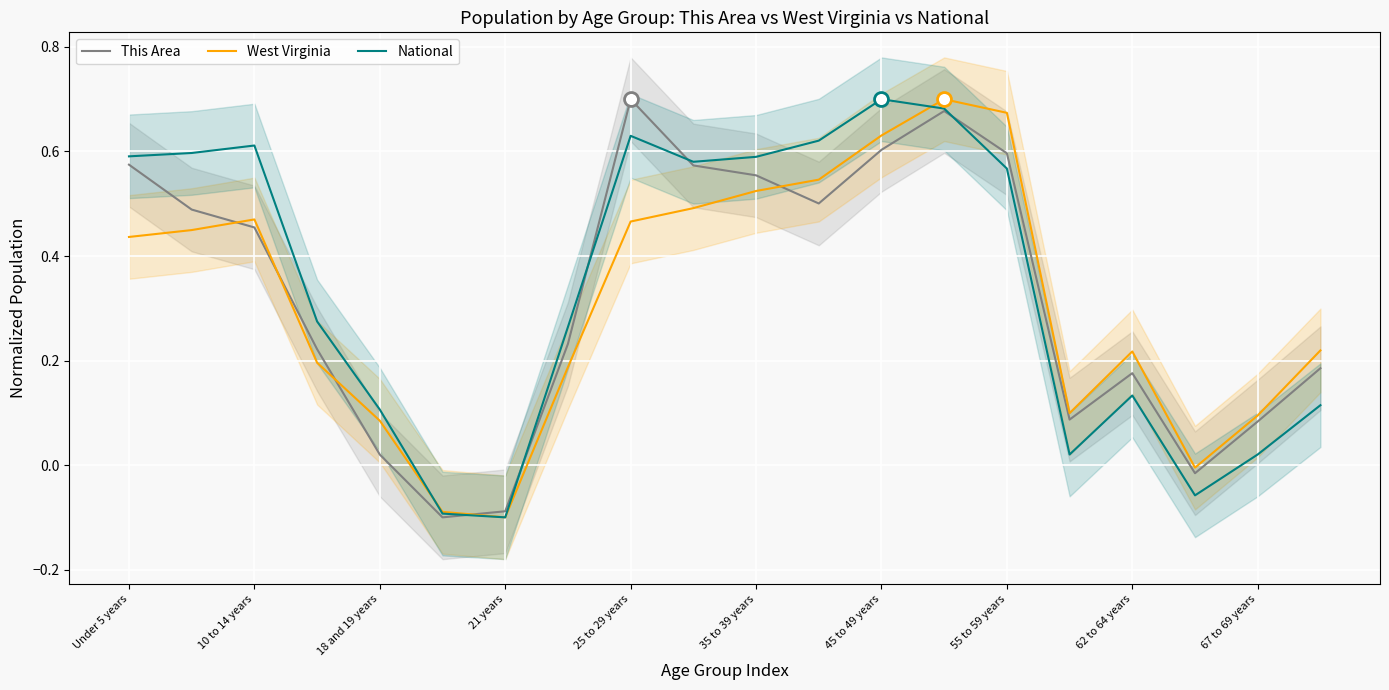

What are all the series names shown in the legend?

This Area, West Virginia, National